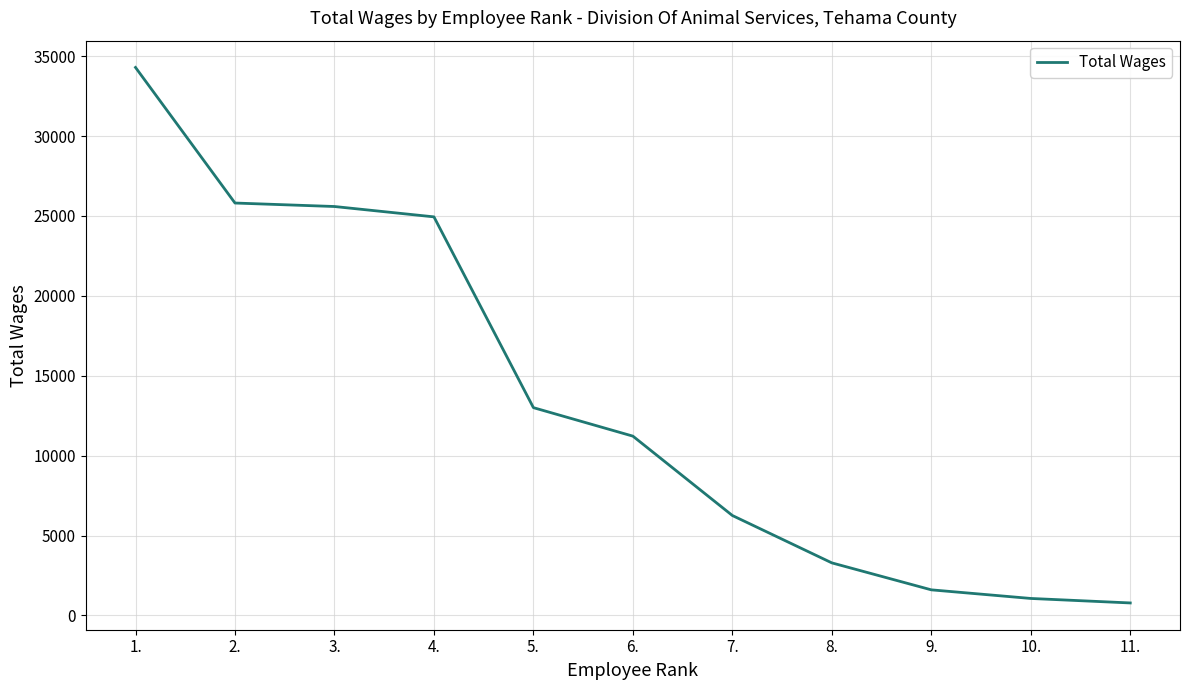

How many series are shown in this chart?

1